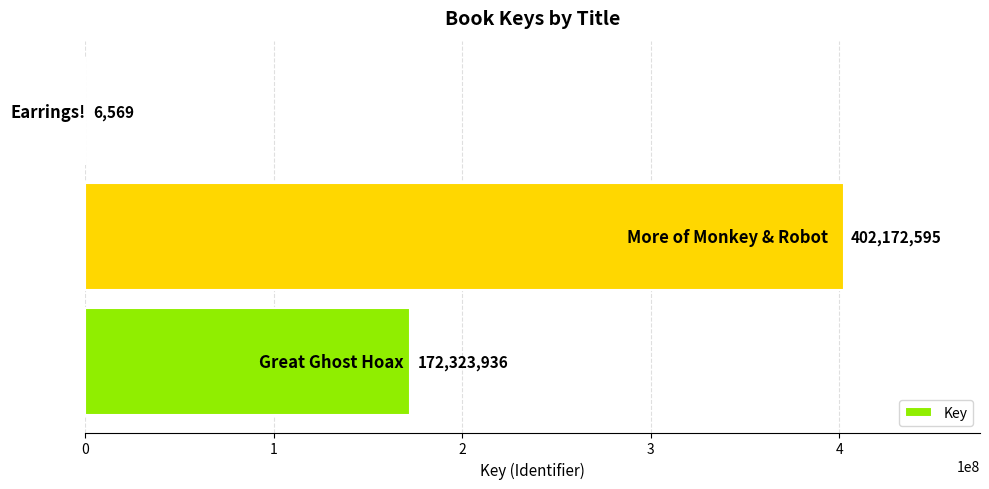

What is the maximum value shown in the chart?

402172595